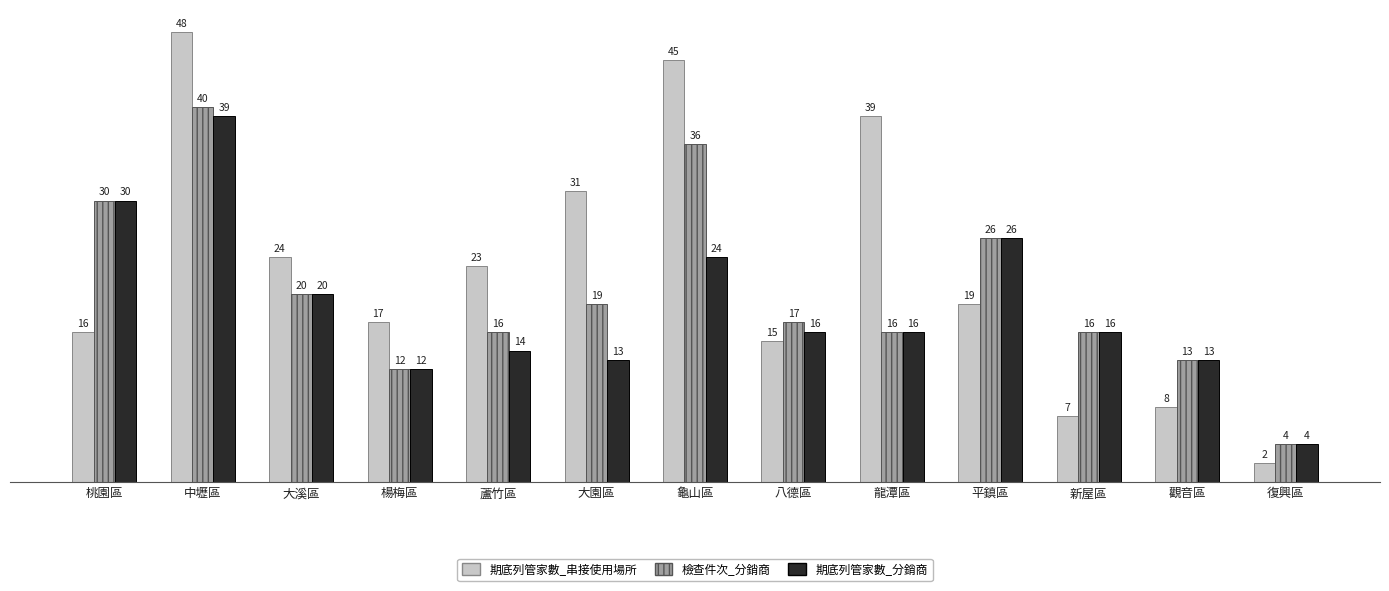

What are all the series names shown in the legend?

期底列管家數_串接使用場所, 檢查件次_分銷商, 期底列管家數_分銷商